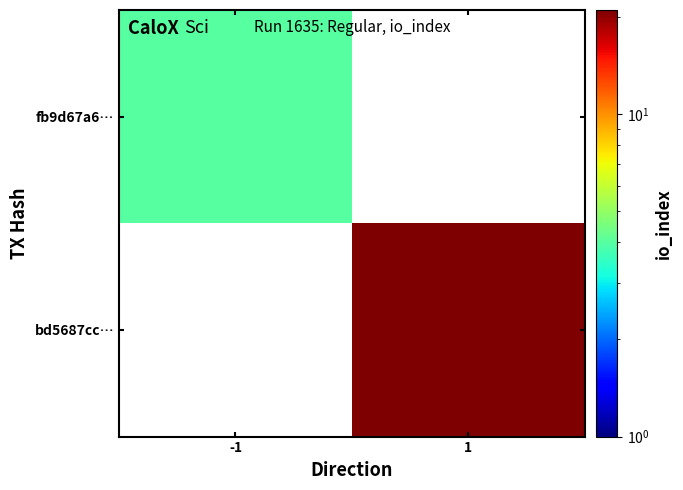

Which series has the largest total across all categories?

bd5687cc…